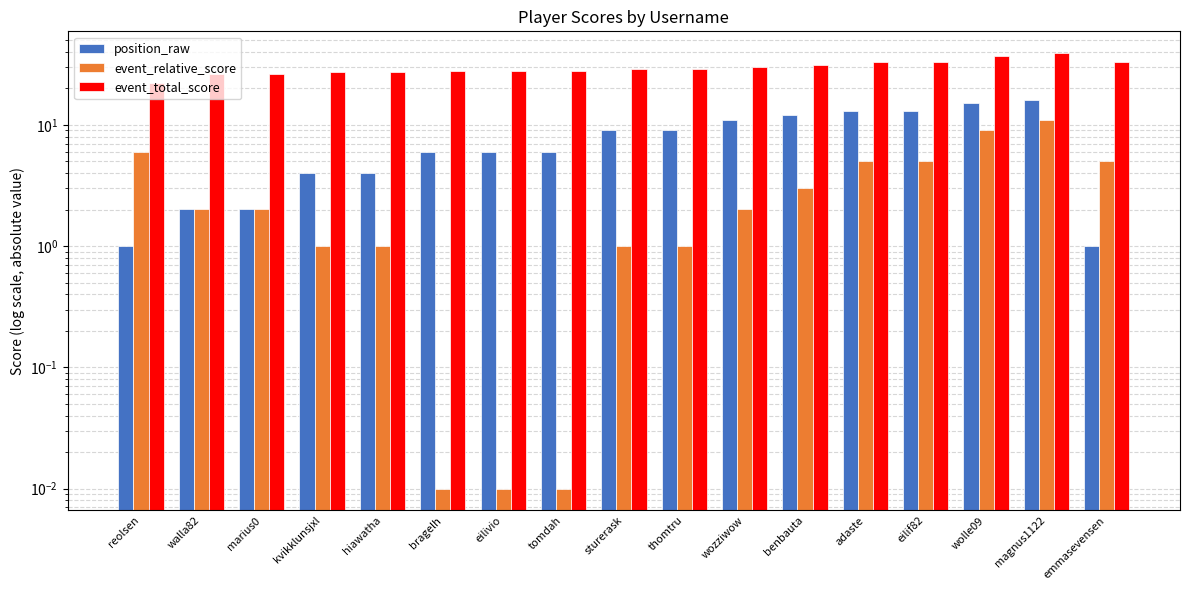

Which series has the largest range (max minus min)?

event_total_score